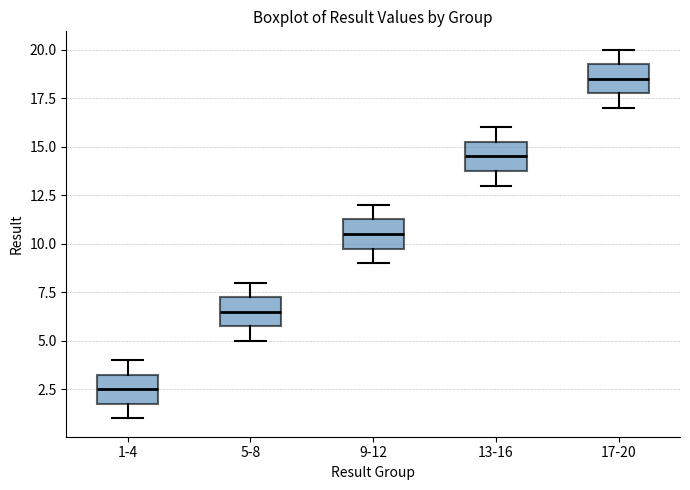

Which box's median line is the lowest?

1-4